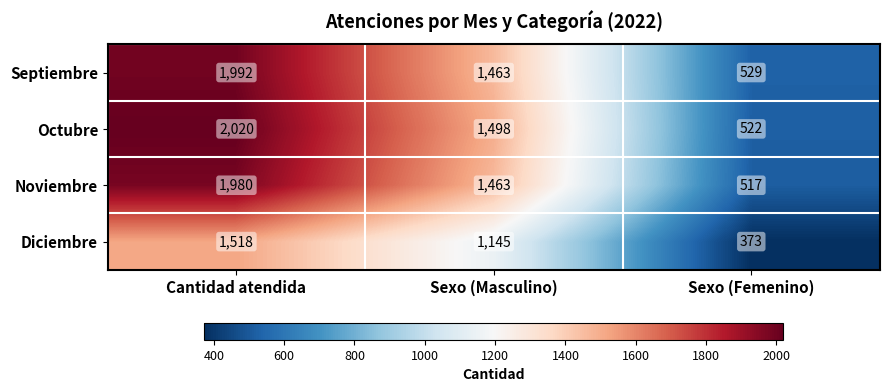

At which category is the sum across all series the highest?

Cantidad atendida